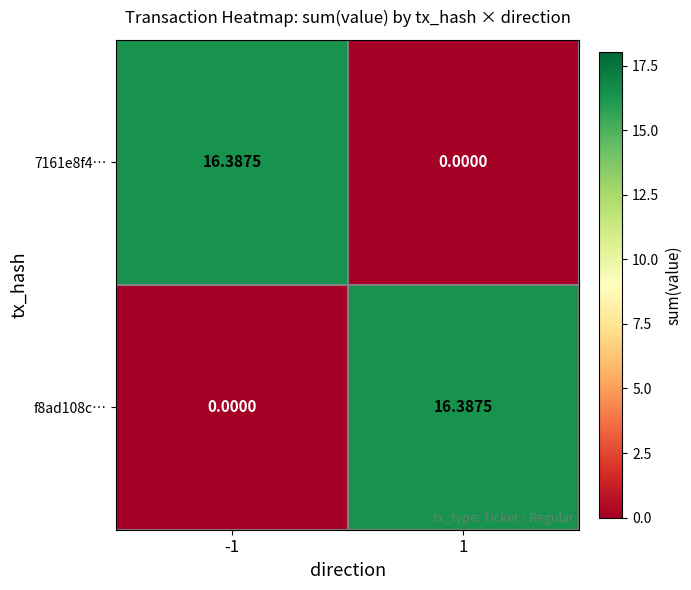

Is the value of 7161e8f4… at -1 greater than the value of f8ad108c… at -1?

Yes